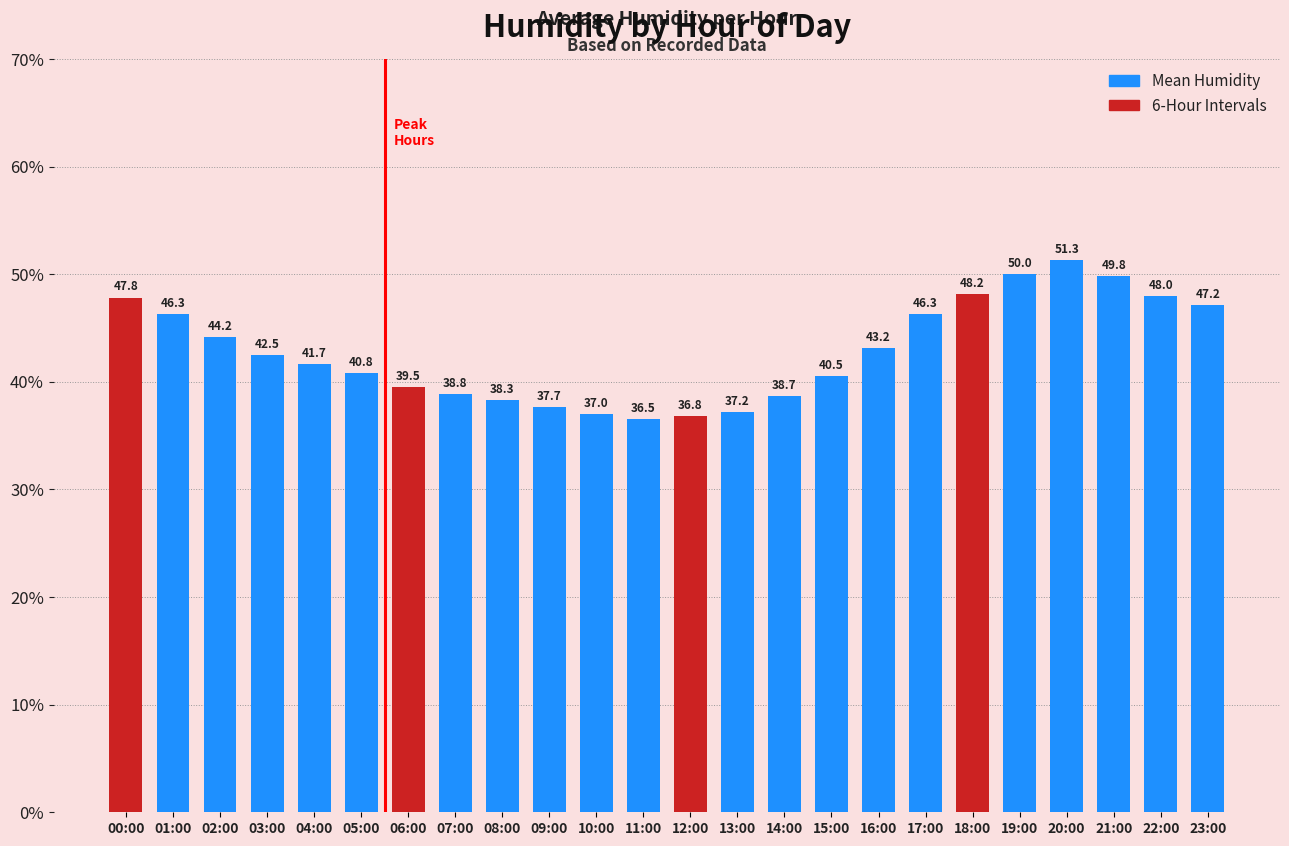

Count the number of values greater than 42.

12